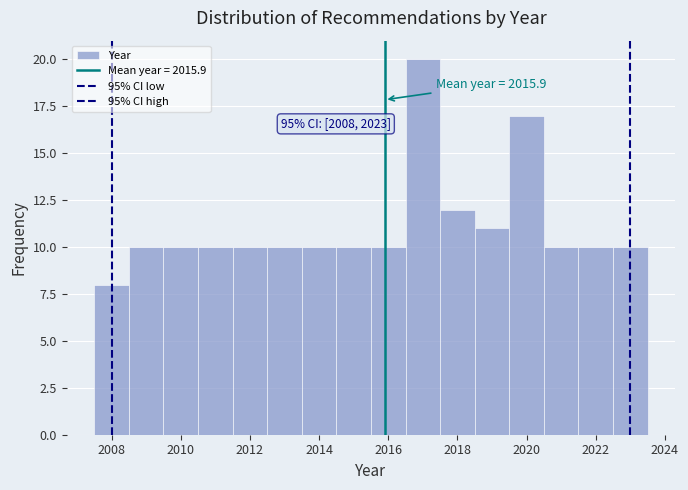

Which range on the x-axis has the tallest bar?

2016.5 to 2017.5